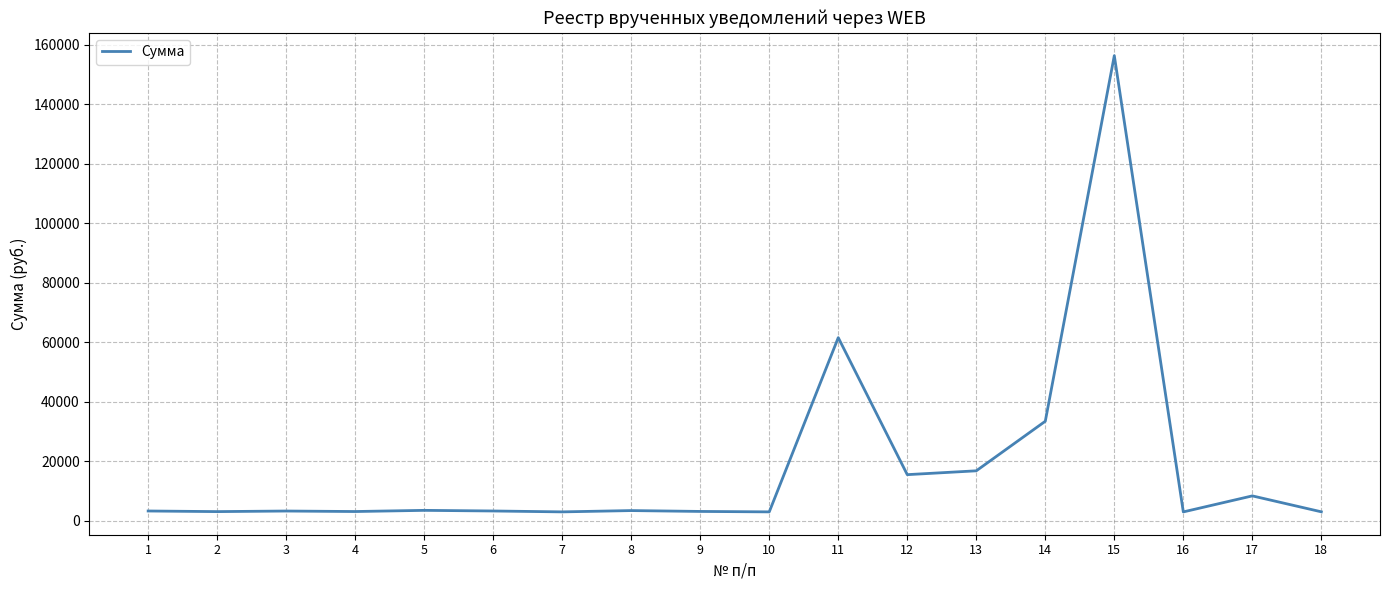

The value at 5 is 3465.7. True or false?

True